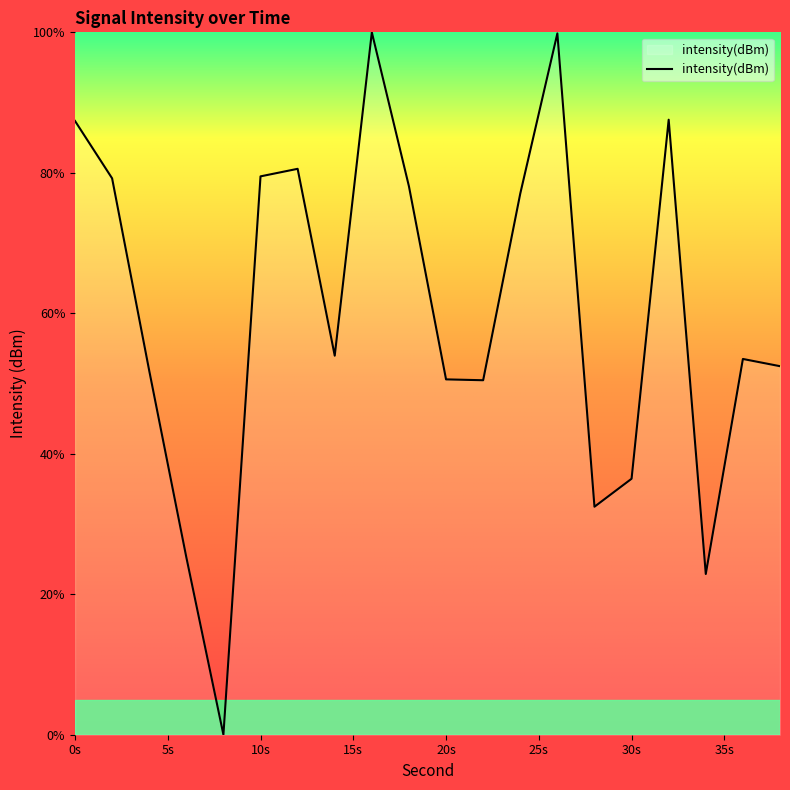

What is the greatest value displayed?

100.0